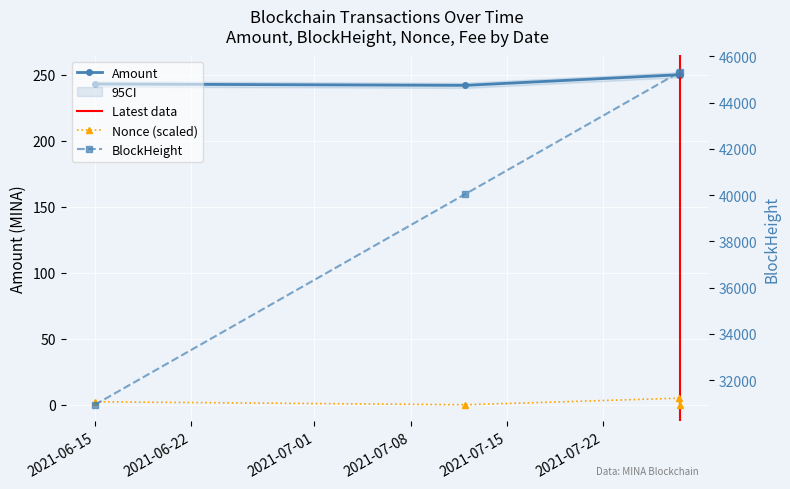

What is the value of the Nonce point at the 3rd from the left?

5.0